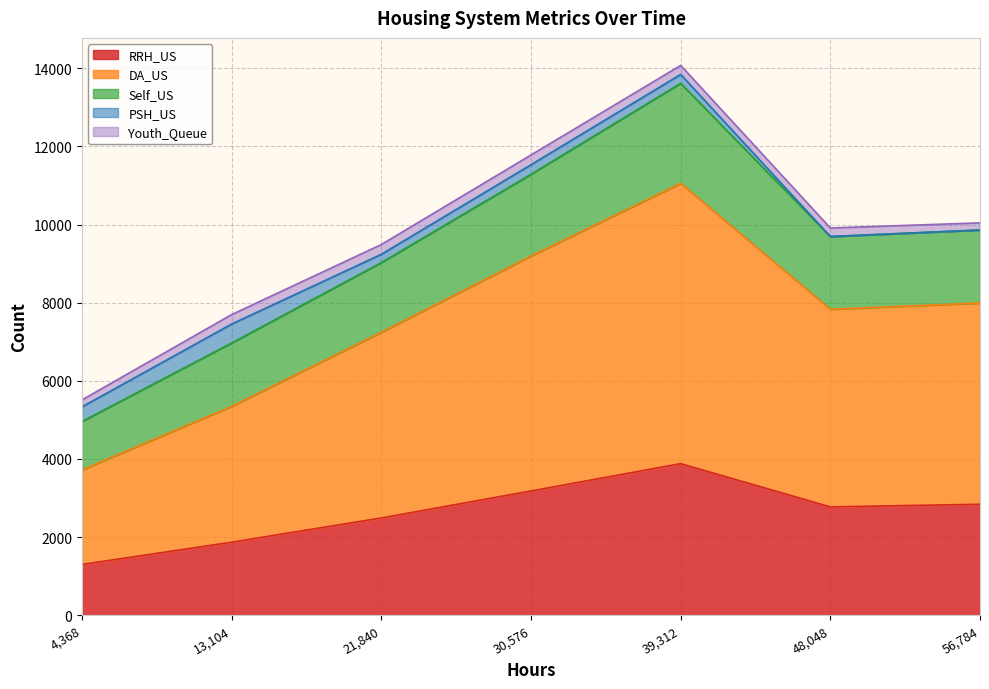

What is the minimum value shown in the chart?

1300